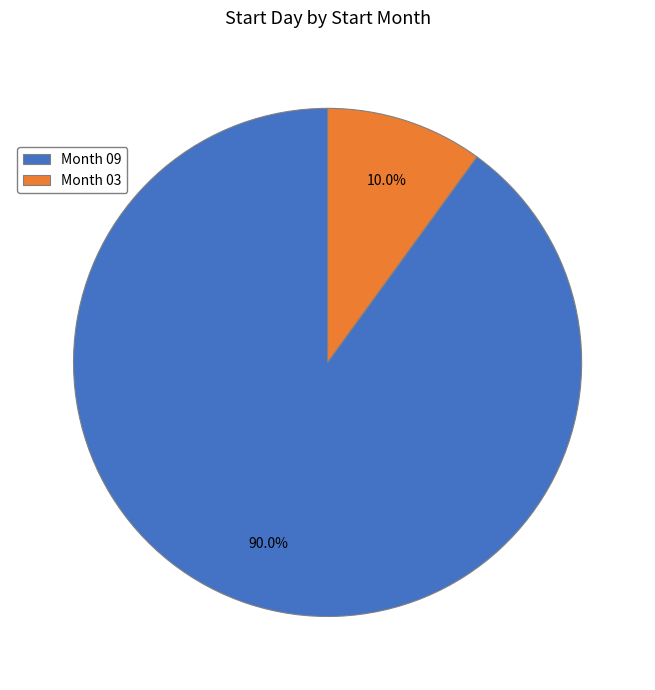

Which slice is the largest?

Month 09